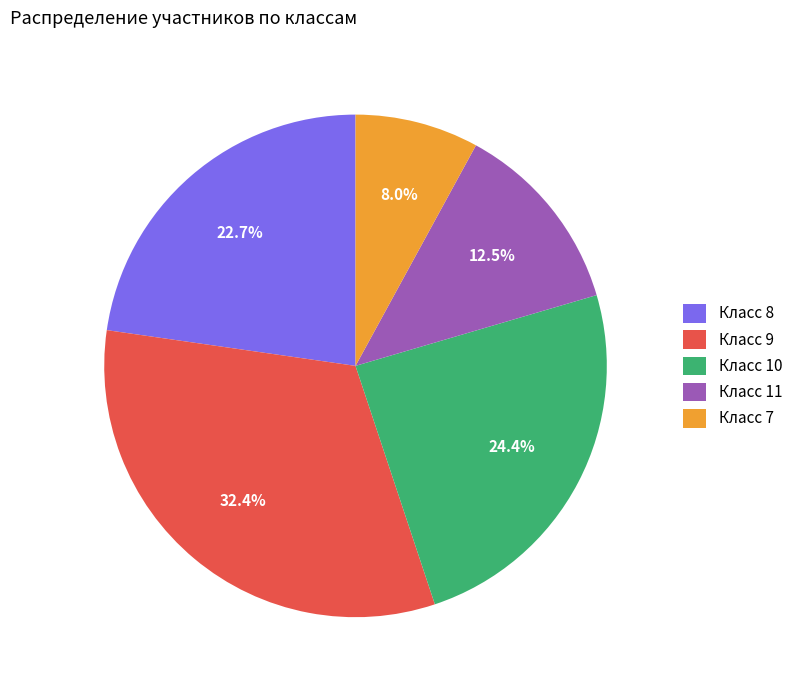

What is the ratio of the value at Класс 9 to the value at Класс 8?

1.4